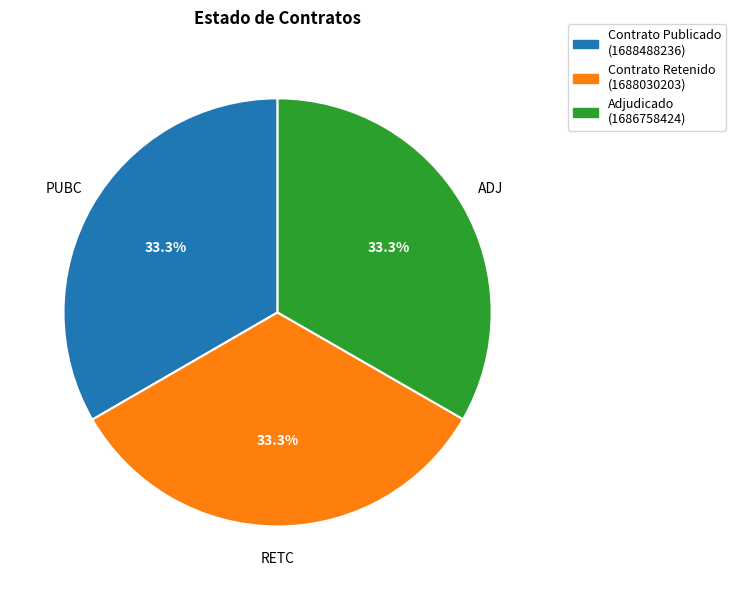

Count the number of slices in the pie.

3